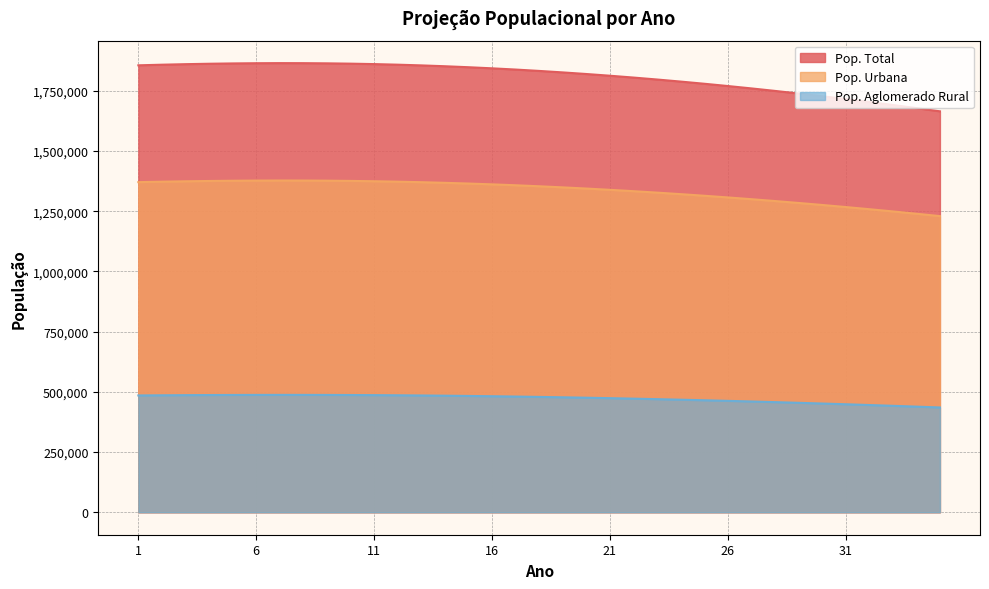

Reading left to right, extract all data points from this chart.

Pop. Total: 1855818	1858402	1860585	1862343	1863659	1864541	1864929	1864752	1864020	1862738	1860903	1858499	1855521	1851995	1847943	1843364	1838241	1832577	1826407	1819758	1812633	1805016	1796914	1788349	1779342	1769891	1759982	1749617	1738807	1727561	1715879	1703757	1691198	1678211	1664808
Pop. Urbana: 1370756	1372665	1374277	1375576	1376548	1377199	1377486	1377355	1376815	1375867	1374512	1372736	1370537	1367932	1364939	1361557	1357773	1353589	1349032	1344122	1338858	1333233	1327248	1320922	1314269	1307288	1299969	1292313	1284329	1276022	1267393	1258440	1249164	1239571	1229671
Pop. Aglomerado Rural: 485062	485737	486308	486767	487111	487342	487443	487397	487206	486870	486391	485762	484984	484062	483003	481807	480468	478987	477374	475637	473774	471784	469666	467427	465073	462603	460013	457304	454478	451539	448485	445317	442035	438640	435137